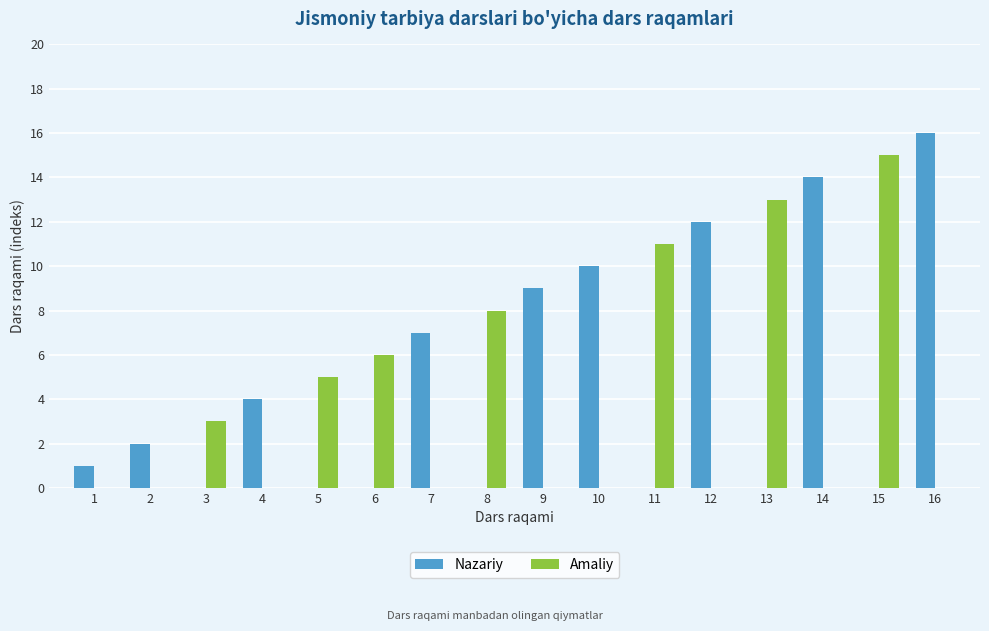

Which series has the largest total across all categories?

Nazariy